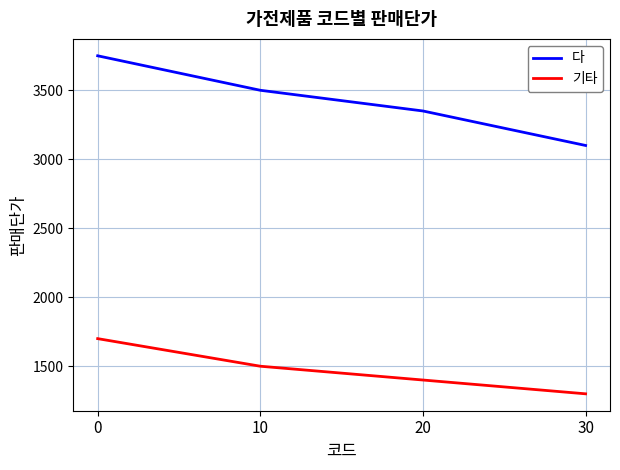

Count the number of data series in this chart.

2